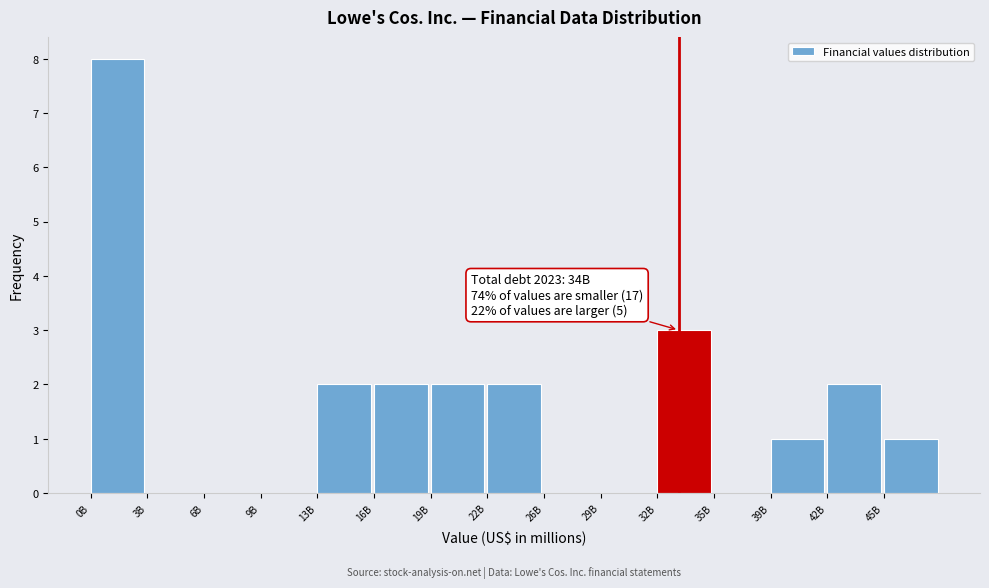

Reading left to right, transcribe all the data shown in this chart.

0B=8	3B=0	6B=0	9B=0	13B=2	16B=2	19B=2	22B=2	26B=0	29B=0	32B=3	35B=0	39B=1	42B=2	45B=1